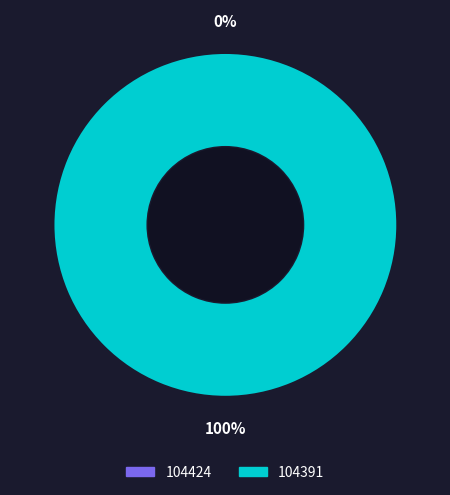

What is the change in value from 104424 to 104391?

+11680